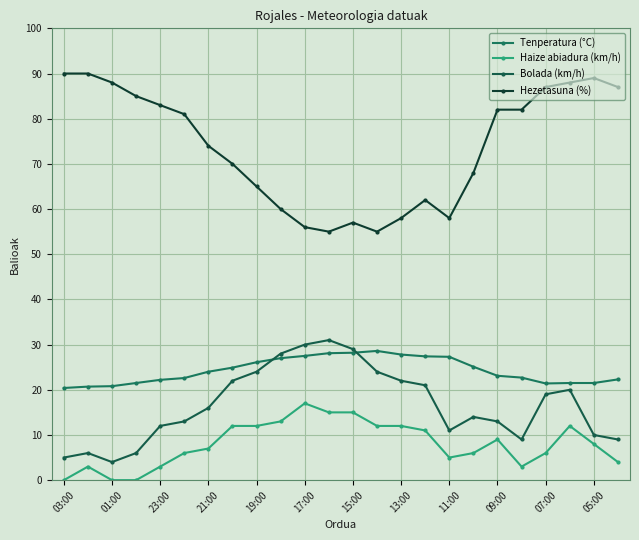

What is the difference between the second highest and minimum values in the Tenperatura (°C) series?

7.8